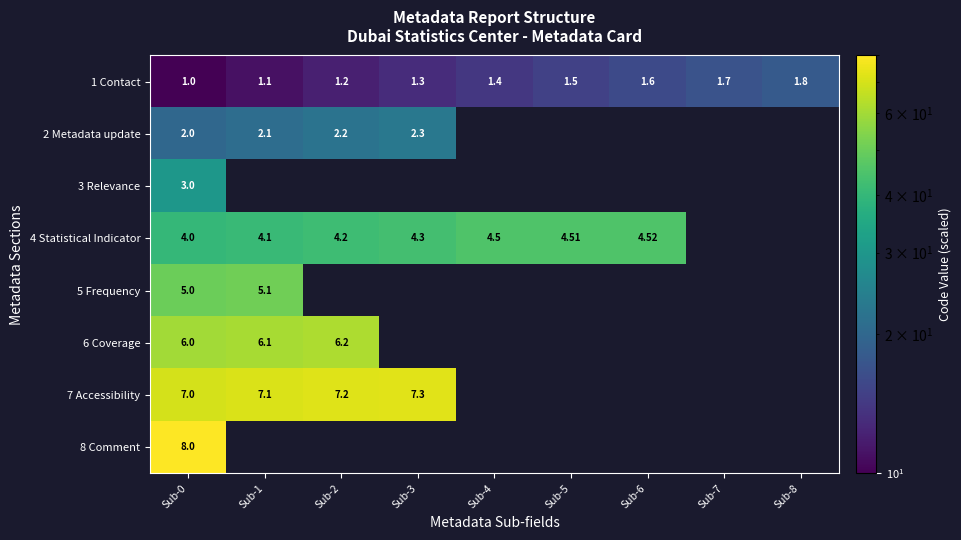

Which series has the largest range (max minus min)?

1 Contact